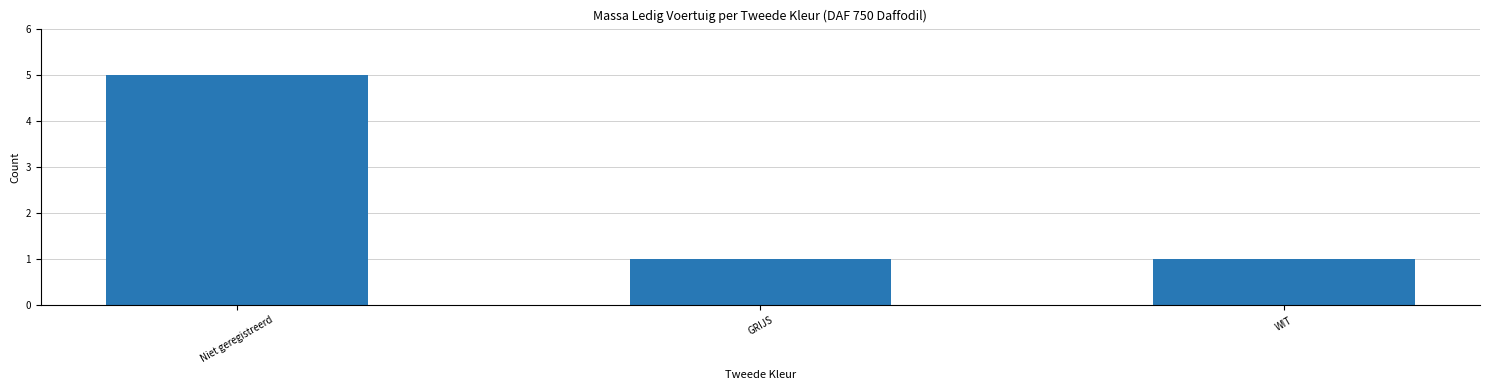

How many distinct data groups are displayed?

1